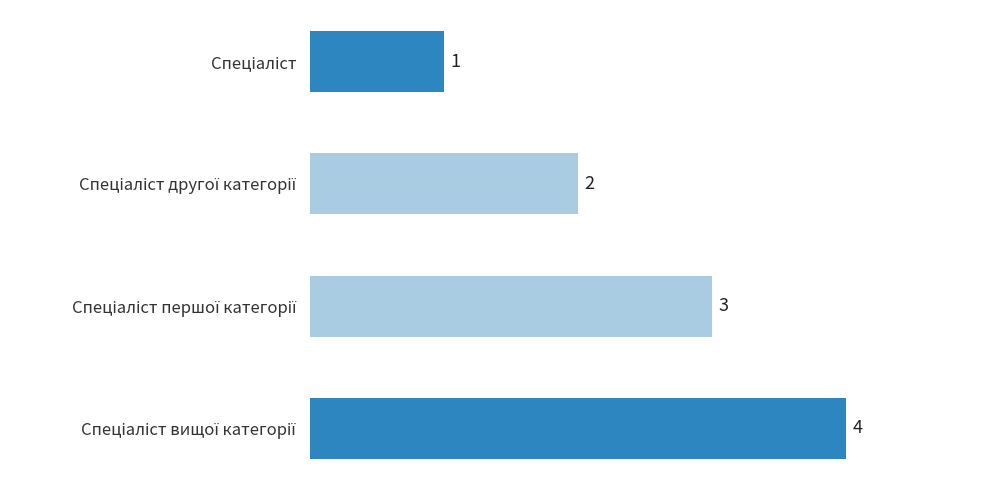

Count the number of data series in this chart.

1